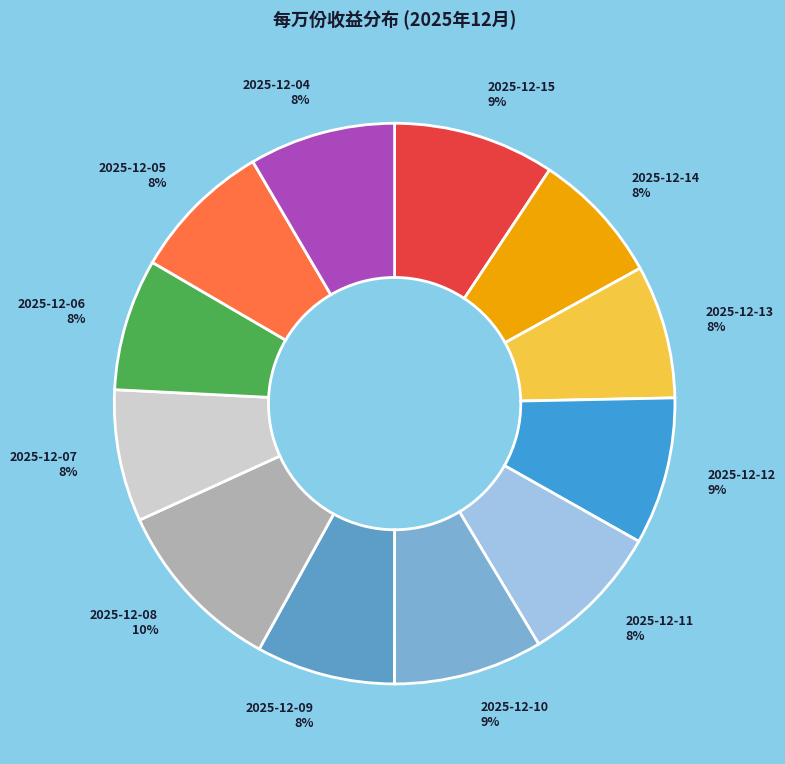

True or false: 2025-12-09 accounts for 8% of the total.

True